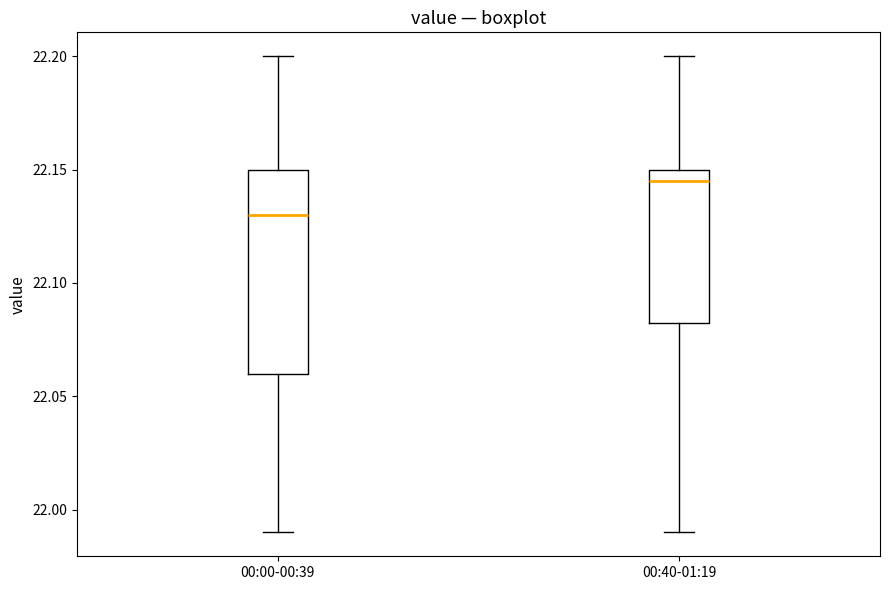

Reading left to right, transcribe this box plot: for each box, give where its median line is, the range the box spans, and where its two whiskers end, as read against the y-axis. The values are not printed on the chart, so give them approximately, as read against the axis.

00:00-00:39: median 22.130, box 22.060 to 22.150, whiskers 21.990 to 22.200
00:40-01:19: median 22.145, box 22.085 to 22.150, whiskers 21.990 to 22.200